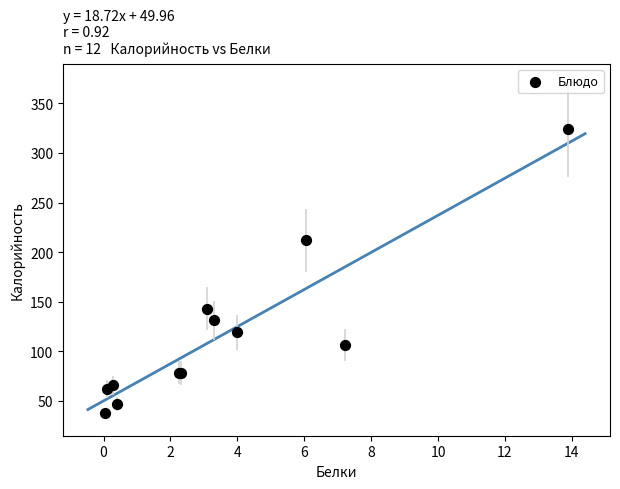

What Y value in the scatter plot is closest to 180?

211.8